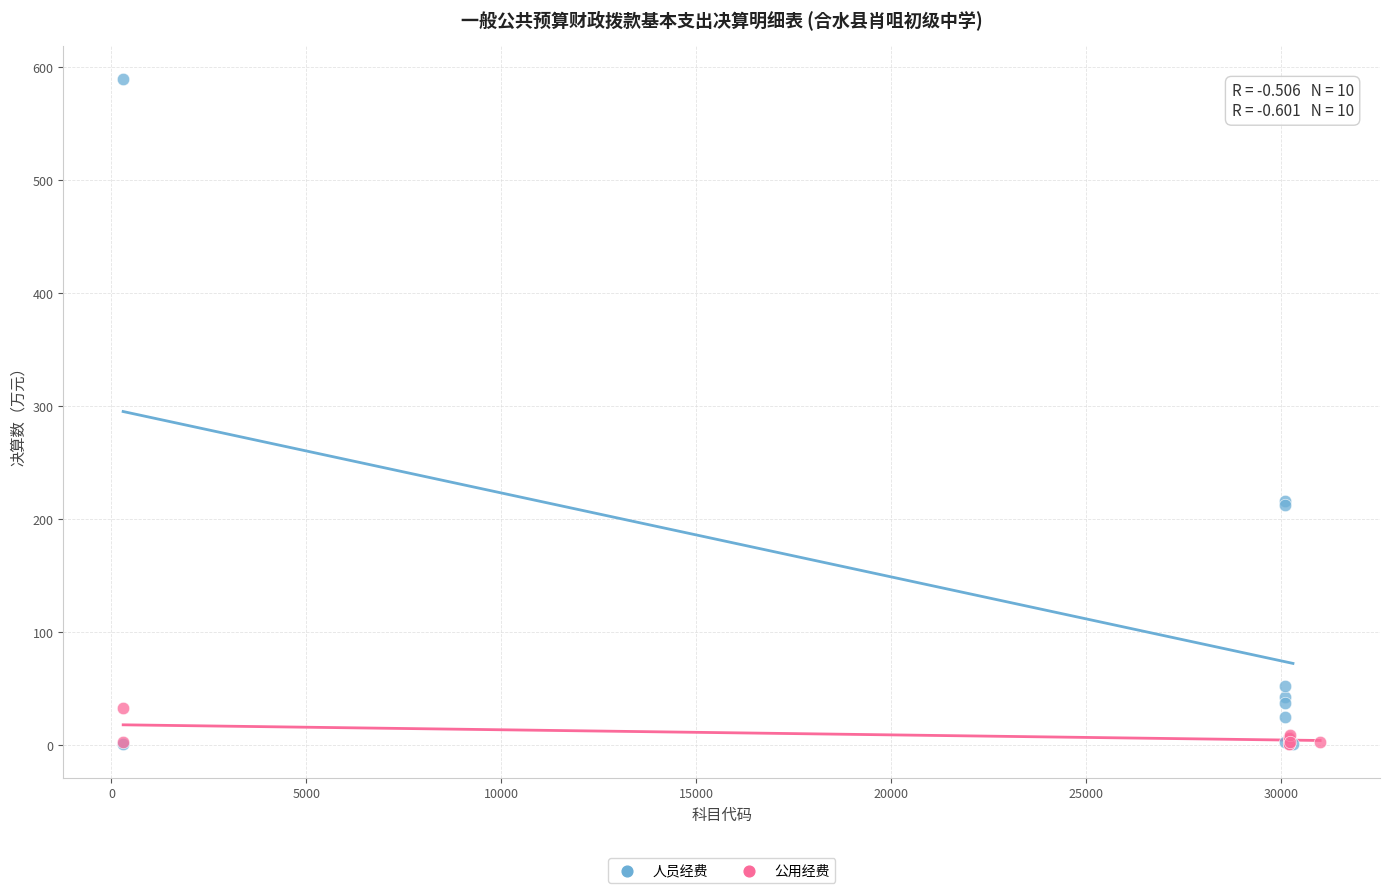

What are all the series names shown in the legend?

人员经费, 公用经费